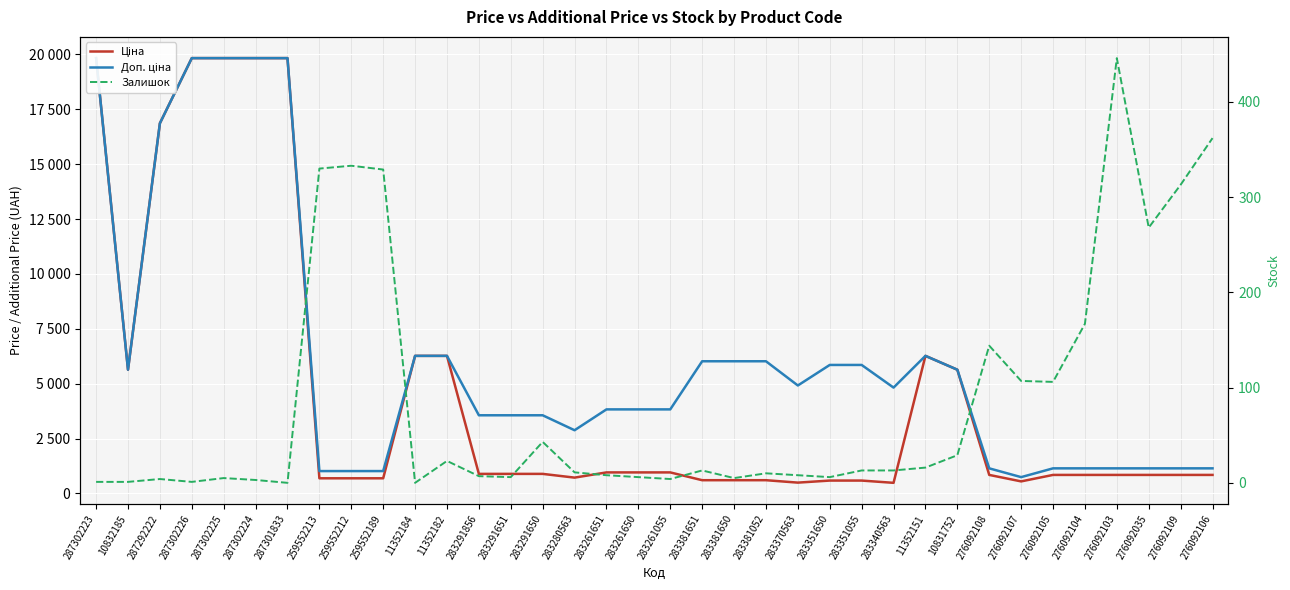

What is the difference between the Ціна values at 287302226 and 11352184?

13564.4